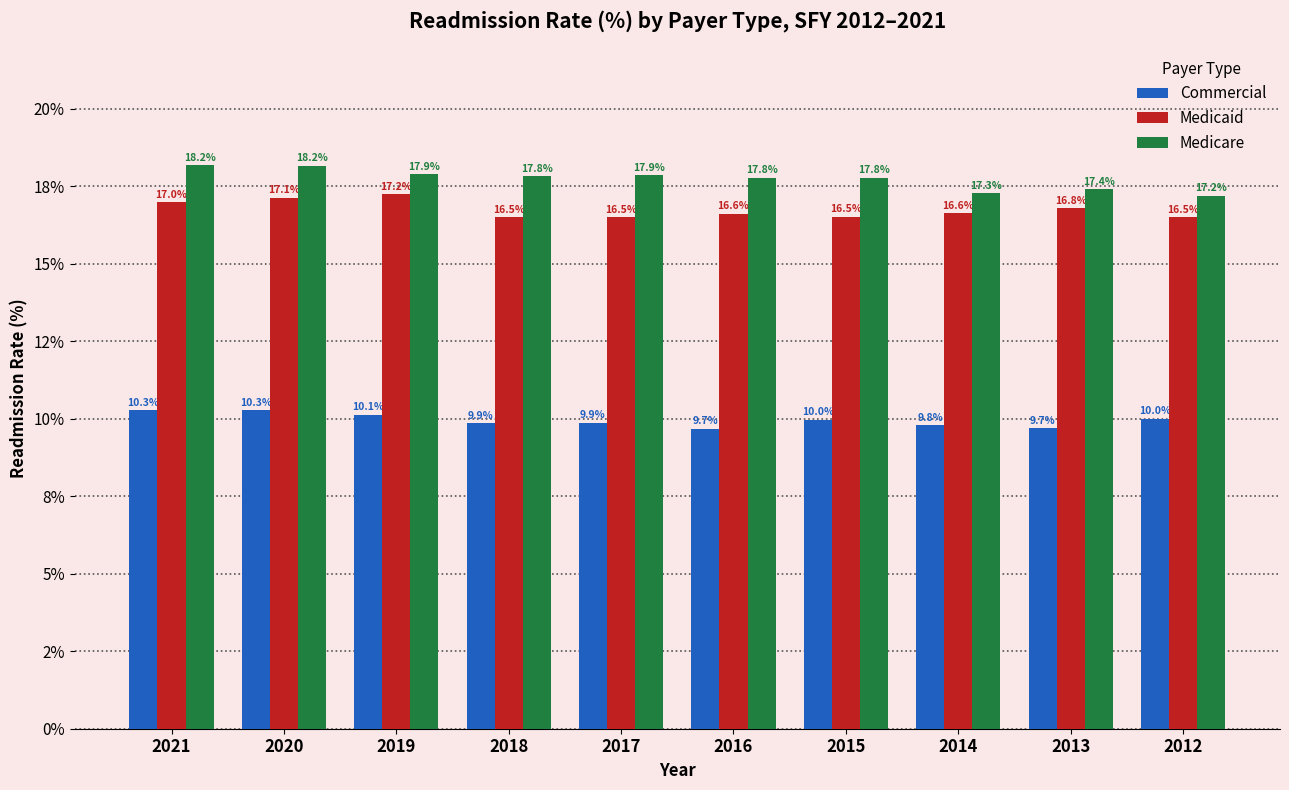

List the labels in order of Commercial value, smallest first.

2016, 2013, 2014, 2018, 2017, 2015, 2012, 2019, 2020, 2021